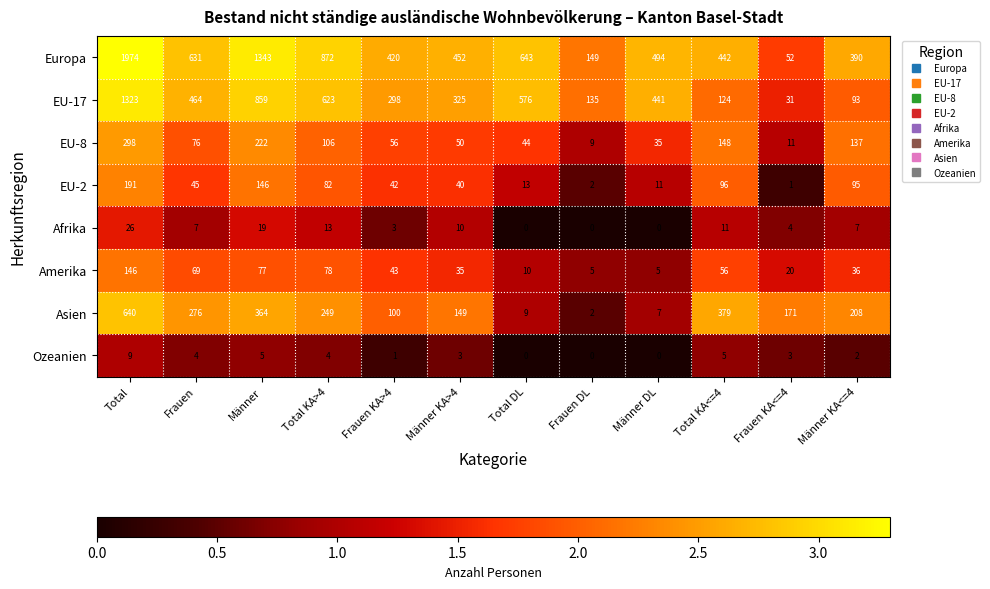

What is the spread (max minus min) of values at Total KA<=4?

437